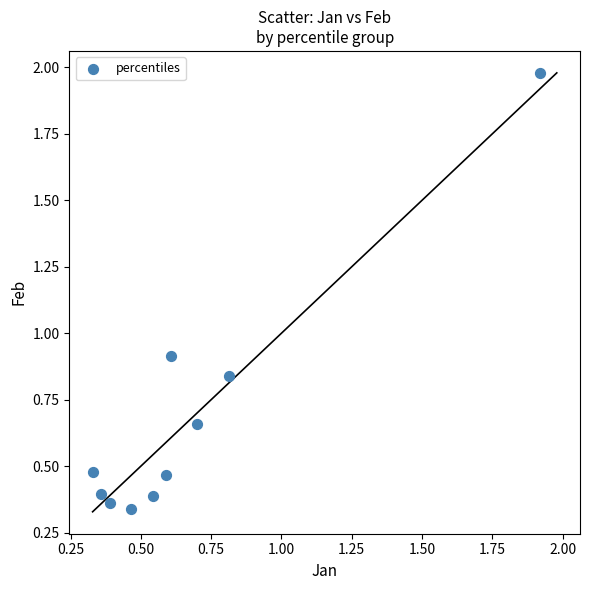

What Y value in the scatter plot is closest to 1?

0.9